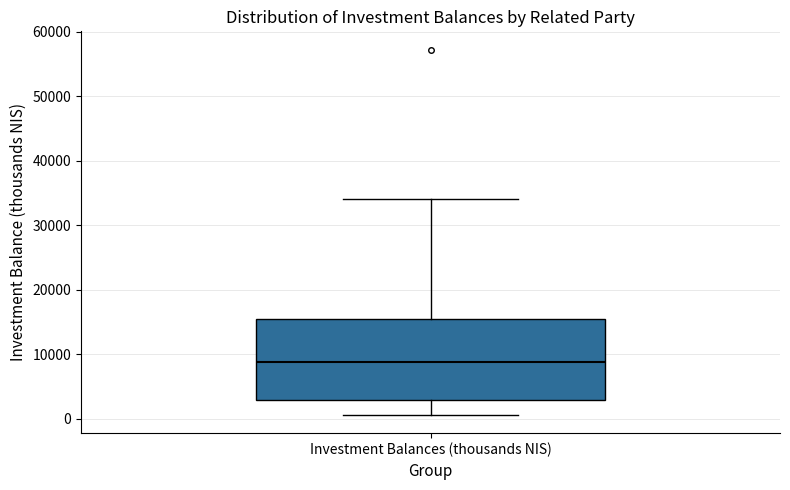

Transcribe this box plot: give where the median line is, the range the box spans, and where the two whiskers end, as read against the y-axis. The values are not printed on the chart, so give them approximately, as read against the axis.

median 9000, box 3000 to 16000, whiskers 1000 to 34000